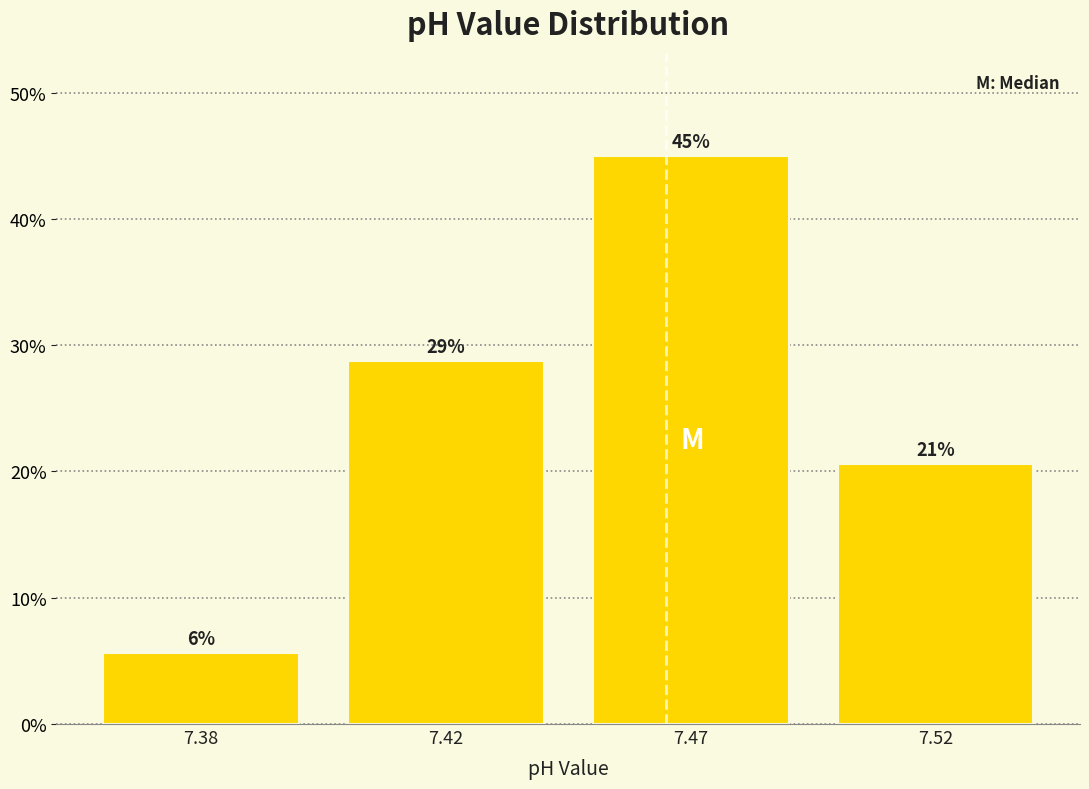

How many bars are there in total?

4